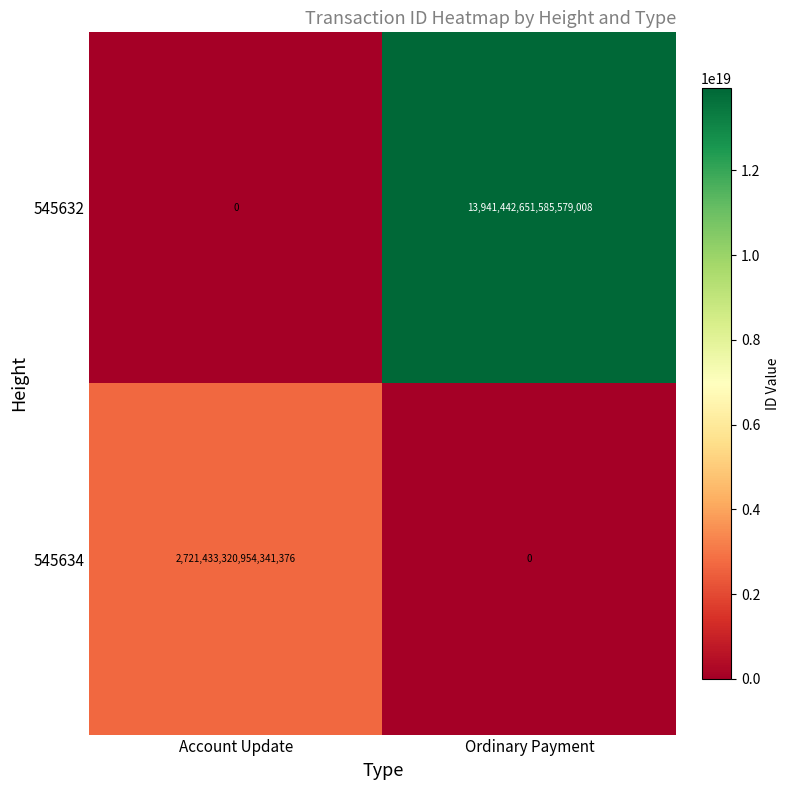

At which category is the sum across all series the highest?

Ordinary Payment